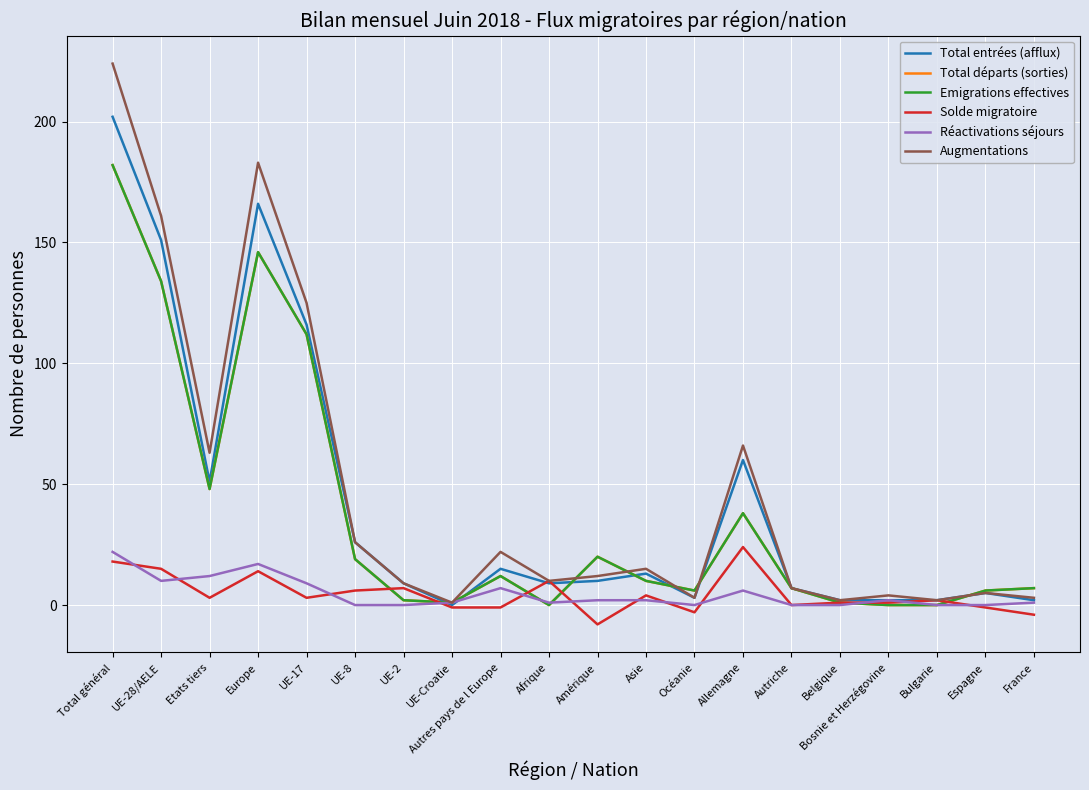

Reading left to right, what are all the values shown in this chart?

Total entrées (afflux): Total général=202	UE-28/AELE=151	Etats tiers=51	Europe=166	UE-17=116	UE-8=26	UE-2=9	UE-Croatie=0	Autres pays de l Europe=15	Afrique=9	Amérique=10	Asie=13	Océanie=3	Allemagne=60	Autriche=7	Belgique=2	Bosnie et Herzégovine=2	Bulgarie=2	Espagne=5	France=2
Total départs (sorties): Total général=182	UE-28/AELE=134	Etats tiers=48	Europe=146	UE-17=112	UE-8=19	UE-2=2	UE-Croatie=1	Autres pays de l Europe=12	Afrique=0	Amérique=20	Asie=10	Océanie=6	Allemagne=38	Autriche=7	Belgique=1	Bosnie et Herzégovine=0	Bulgarie=0	Espagne=6	France=7
Emigrations effectives: Total général=182	UE-28/AELE=134	Etats tiers=48	Europe=146	UE-17=112	UE-8=19	UE-2=2	UE-Croatie=1	Autres pays de l Europe=12	Afrique=0	Amérique=20	Asie=10	Océanie=6	Allemagne=38	Autriche=7	Belgique=1	Bosnie et Herzégovine=0	Bulgarie=0	Espagne=6	France=7
Solde migratoire: Total général=18	UE-28/AELE=15	Etats tiers=3	Europe=14	UE-17=3	UE-8=6	UE-2=7	UE-Croatie=-1	Autres pays de l Europe=-1	Afrique=10	Amérique=-8	Asie=4	Océanie=-3	Allemagne=24	Autriche=0	Belgique=1	Bosnie et Herzégovine=1	Bulgarie=2	Espagne=-1	France=-4
Réactivations séjours: Total général=22	UE-28/AELE=10	Etats tiers=12	Europe=17	UE-17=9	UE-8=0	UE-2=0	UE-Croatie=1	Autres pays de l Europe=7	Afrique=1	Amérique=2	Asie=2	Océanie=0	Allemagne=6	Autriche=0	Belgique=0	Bosnie et Herzégovine=2	Bulgarie=0	Espagne=0	France=1
Augmentations: Total général=224	UE-28/AELE=161	Etats tiers=63	Europe=183	UE-17=125	UE-8=26	UE-2=9	UE-Croatie=1	Autres pays de l Europe=22	Afrique=10	Amérique=12	Asie=15	Océanie=3	Allemagne=66	Autriche=7	Belgique=2	Bosnie et Herzégovine=4	Bulgarie=2	Espagne=5	France=3